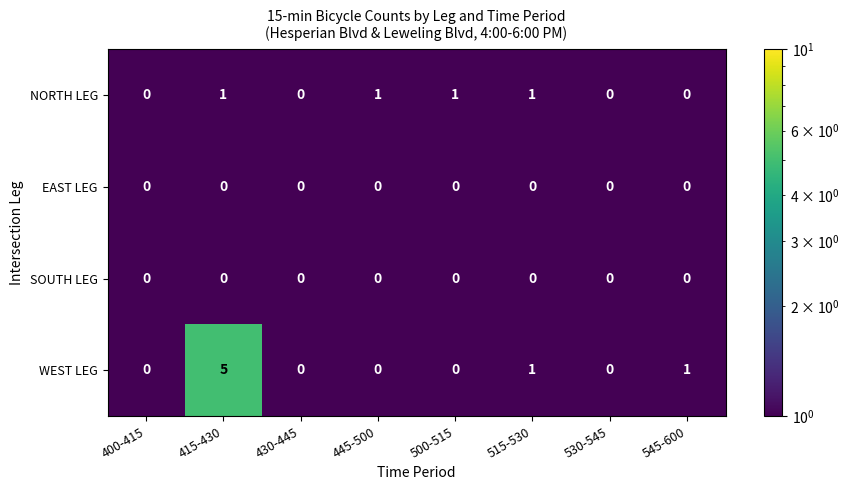

What is the approximate value of WEST LEG at 415-430?

5